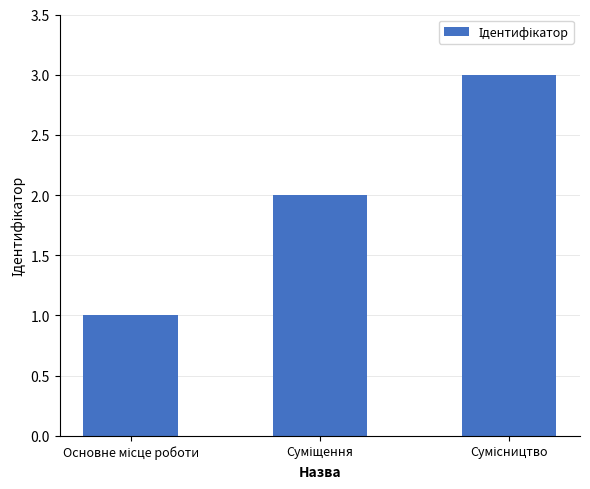

What is the maximum value shown in the chart?

3